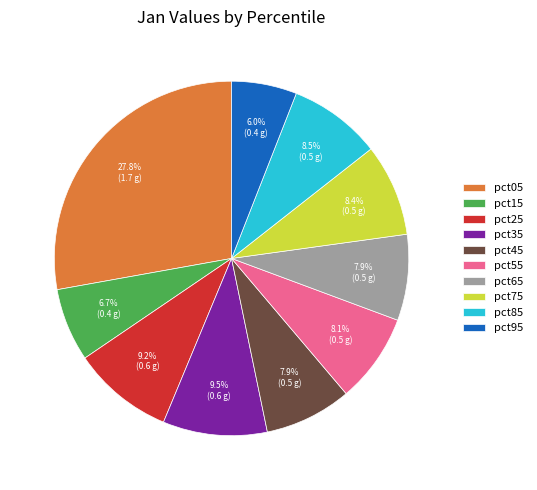

What is the smallest slice in the pie chart?

pct95